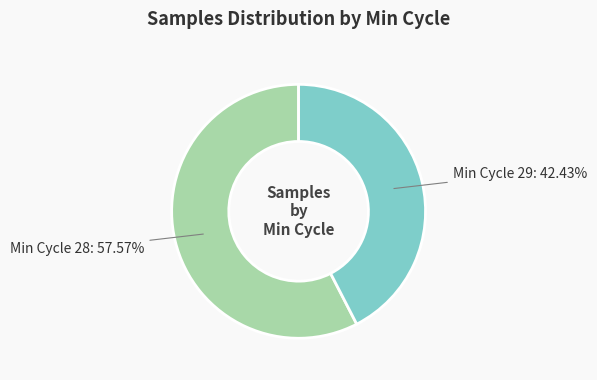

Is there any slice that represents more than half of the pie?

Yes